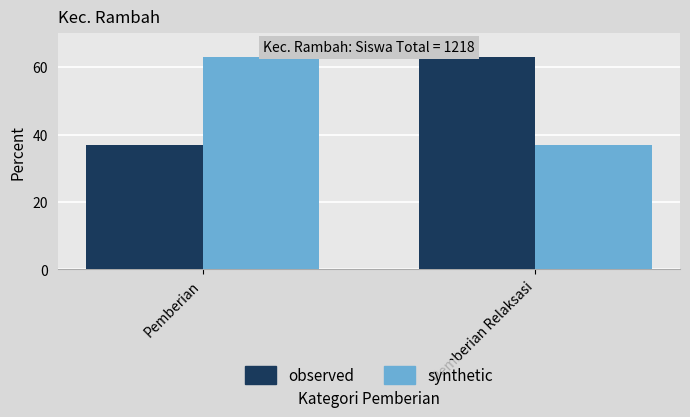

How many bars are there in each group?

2